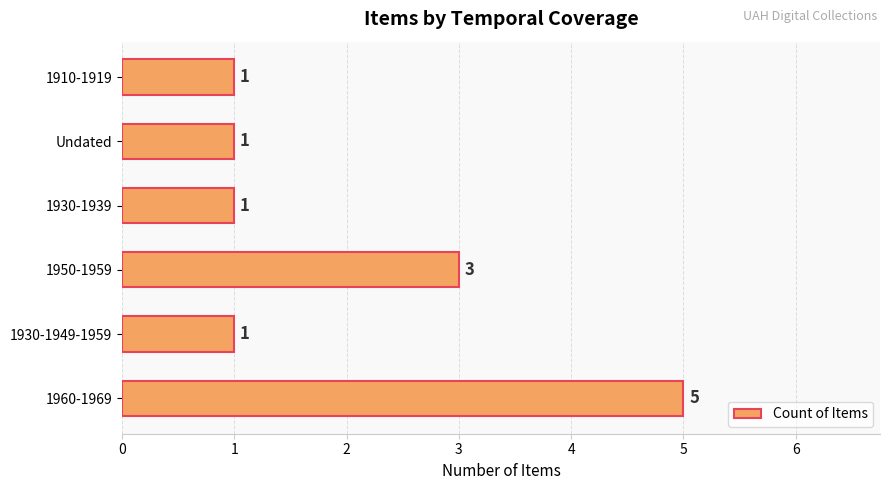

What is the ratio of the value at 1910-1919 to the value at 1930-1939?

1.0